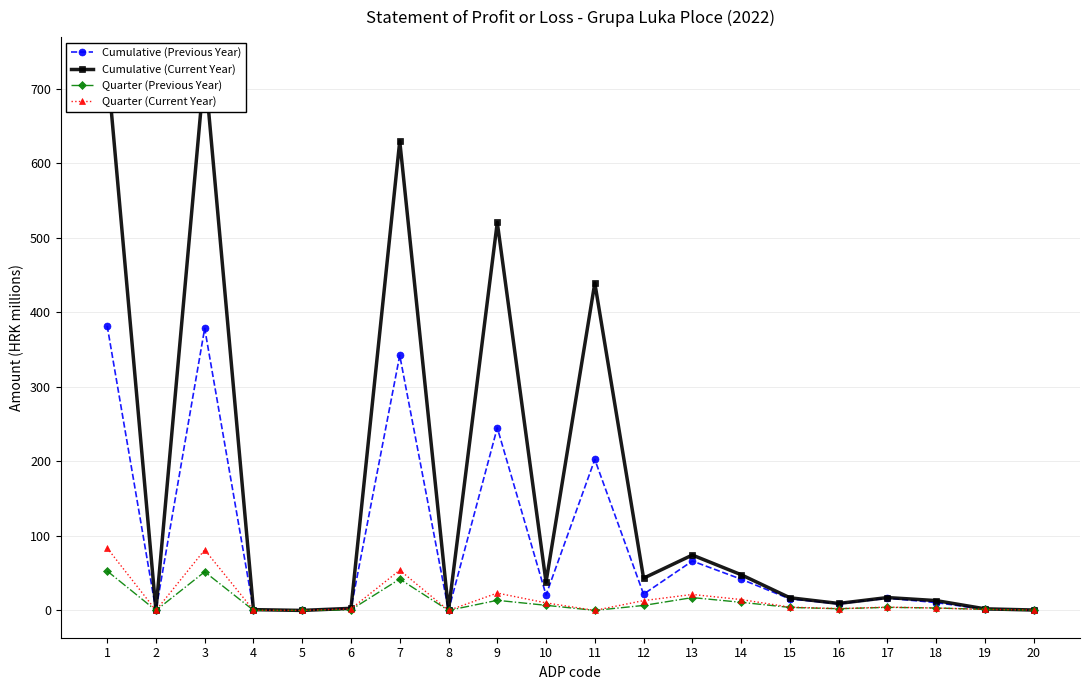

True or false: Cumulative (Current Year) has a value of 0.0 at 8.

True